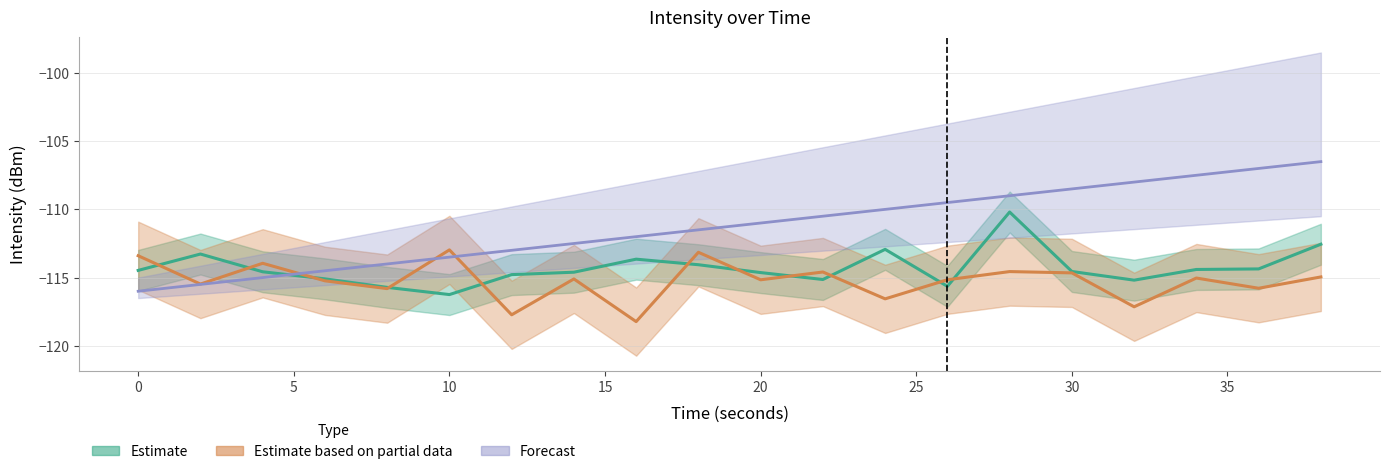

The value of Forecast at 6 is -47.1. True or false?

False